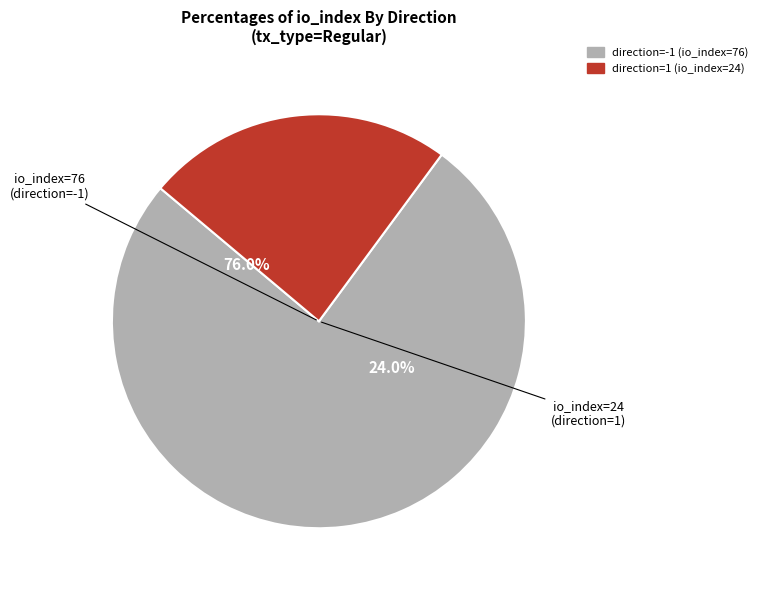

Combined, do tx_index_76 and io_index_24 account for over 50%?

Yes